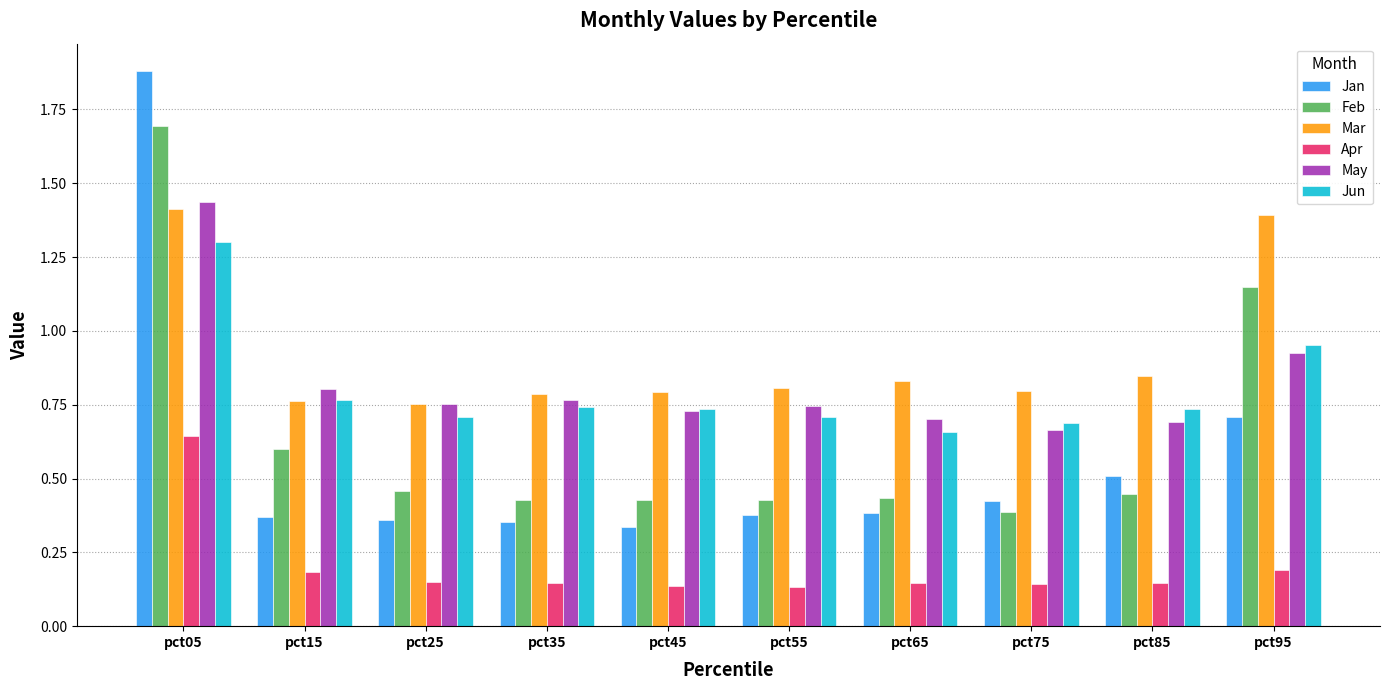

Which series changed the most between pct65 and pct95?

Feb